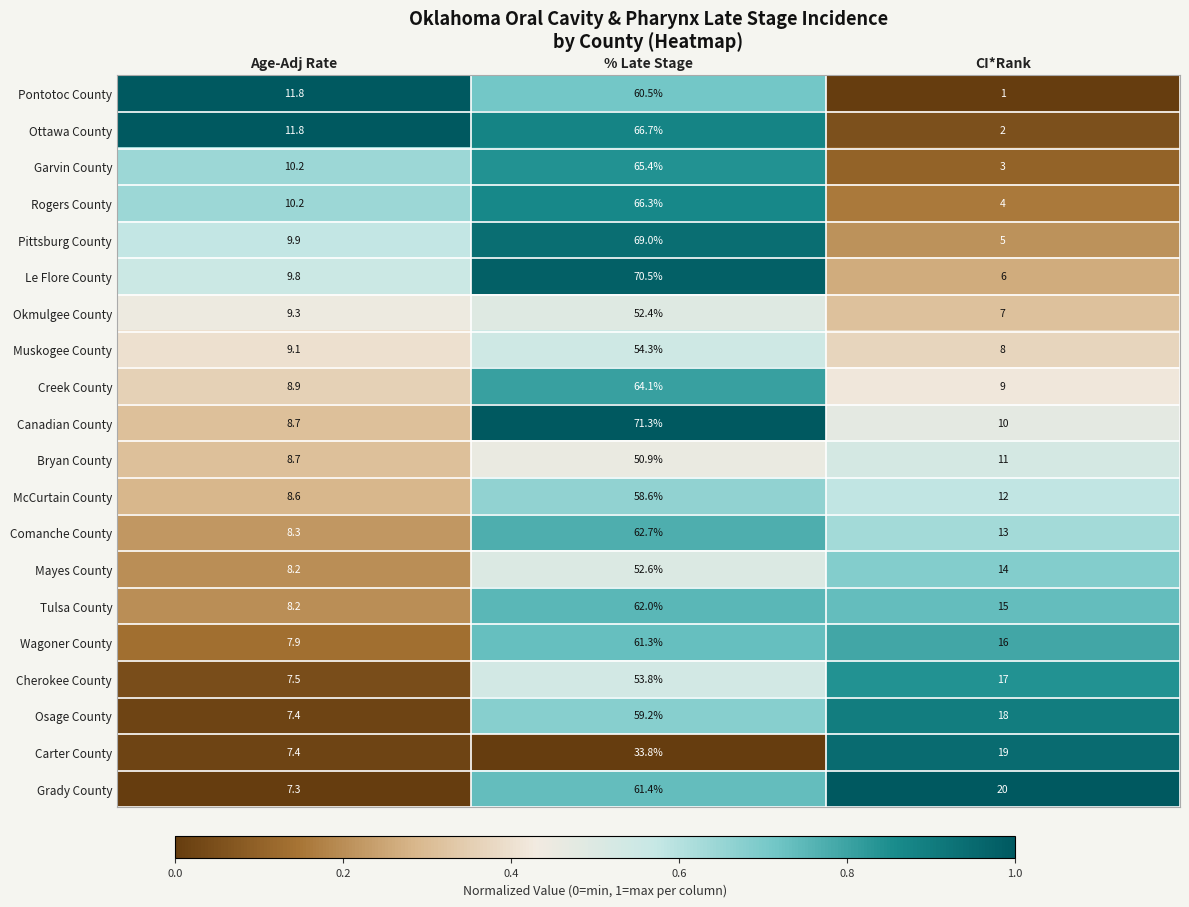

What is the sum of the Mayes County values at CI*Rank and Age-Adj Rate?

22.2